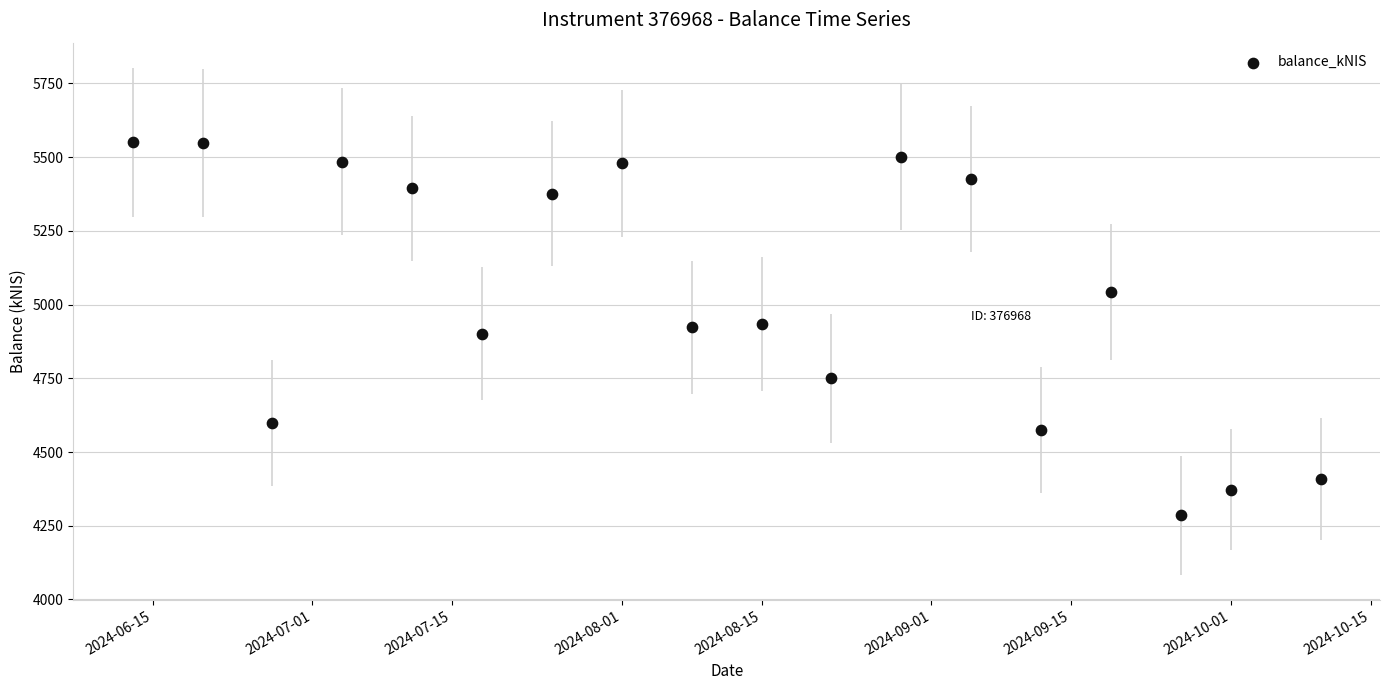

What is the range of Y values (max minus min)?

1264.5